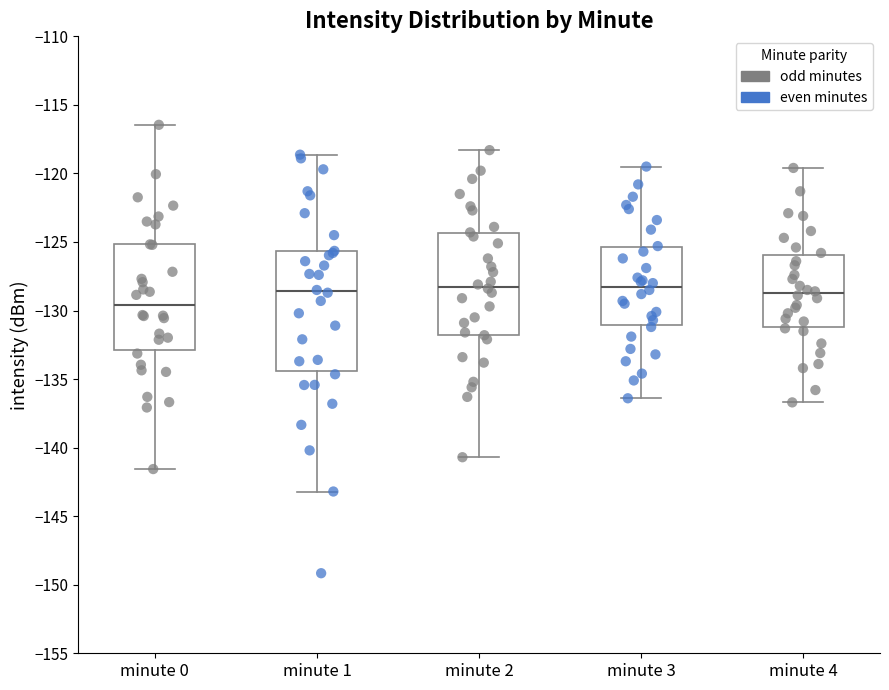

Comparing the boxes themselves (not the whiskers), which one is the tallest?

minute 1